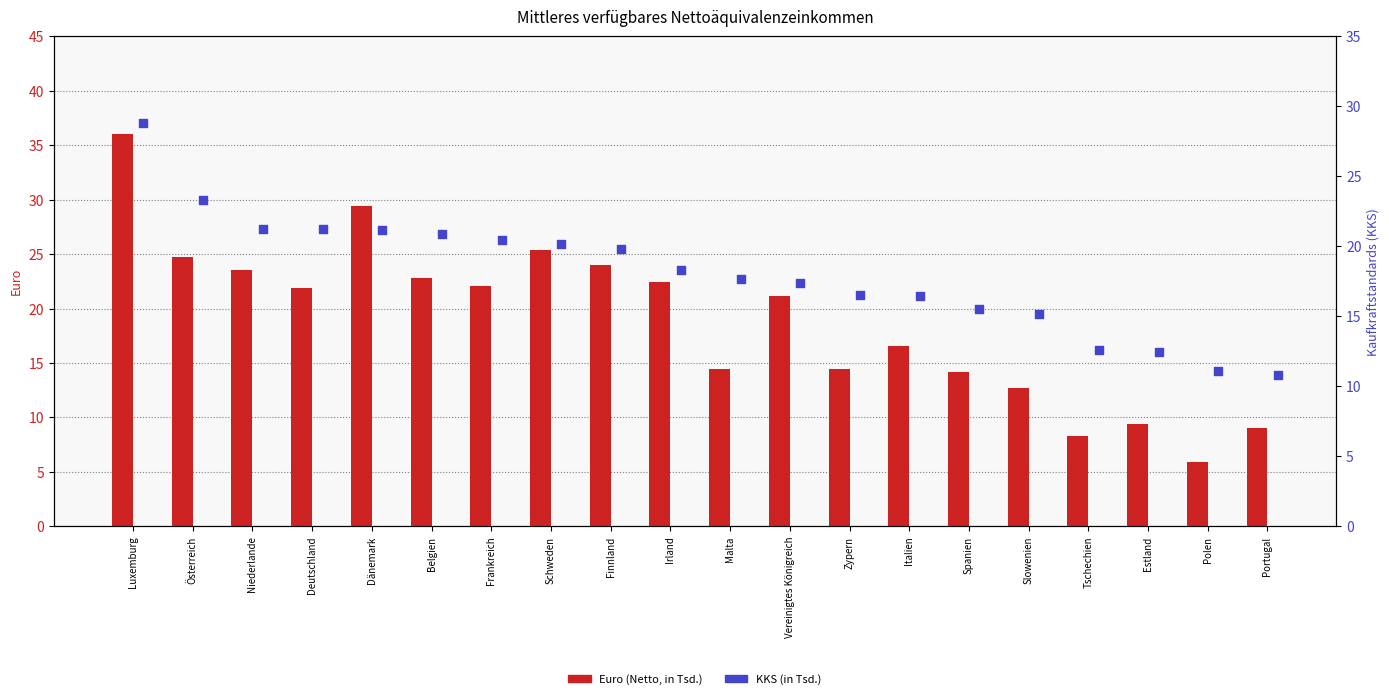

At which category is the sum across all series the highest?

Luxemburg